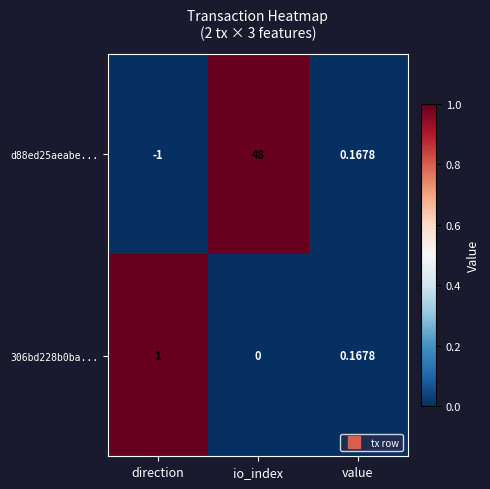

Is the value of 306bd228b0ba... at io_index greater than the value of d88ed25aeabe... at value?

No